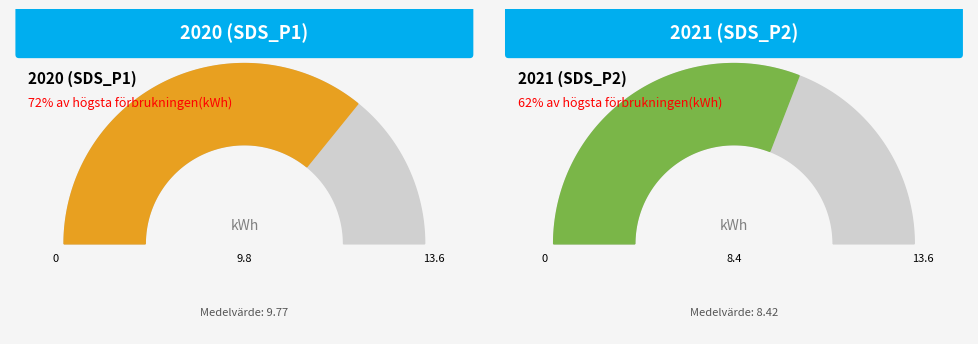

Does any single category account for the majority?

No